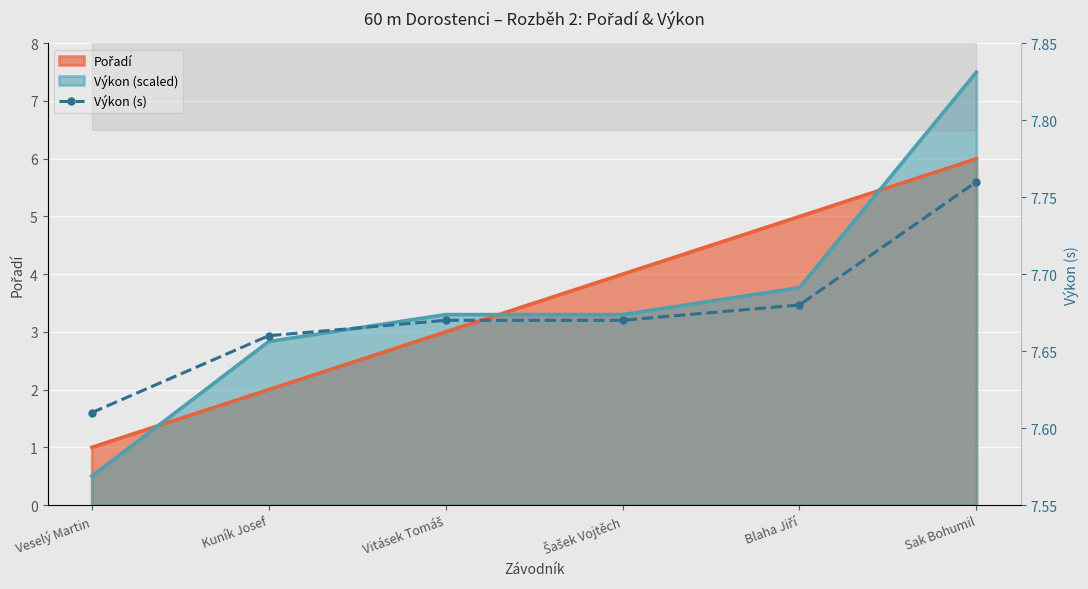

What is the difference between the maximum and minimum values?

0.1